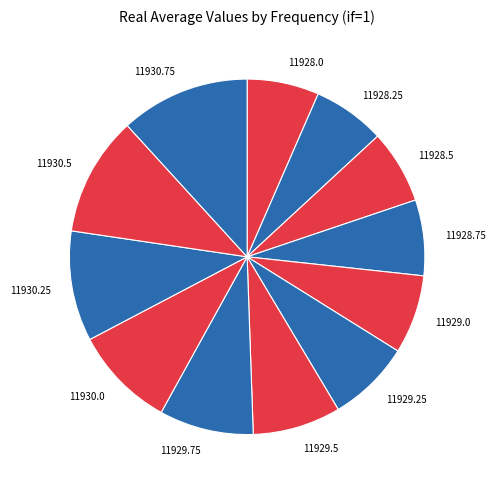

Is it true that 11930.0 is 2% of the pie?

False